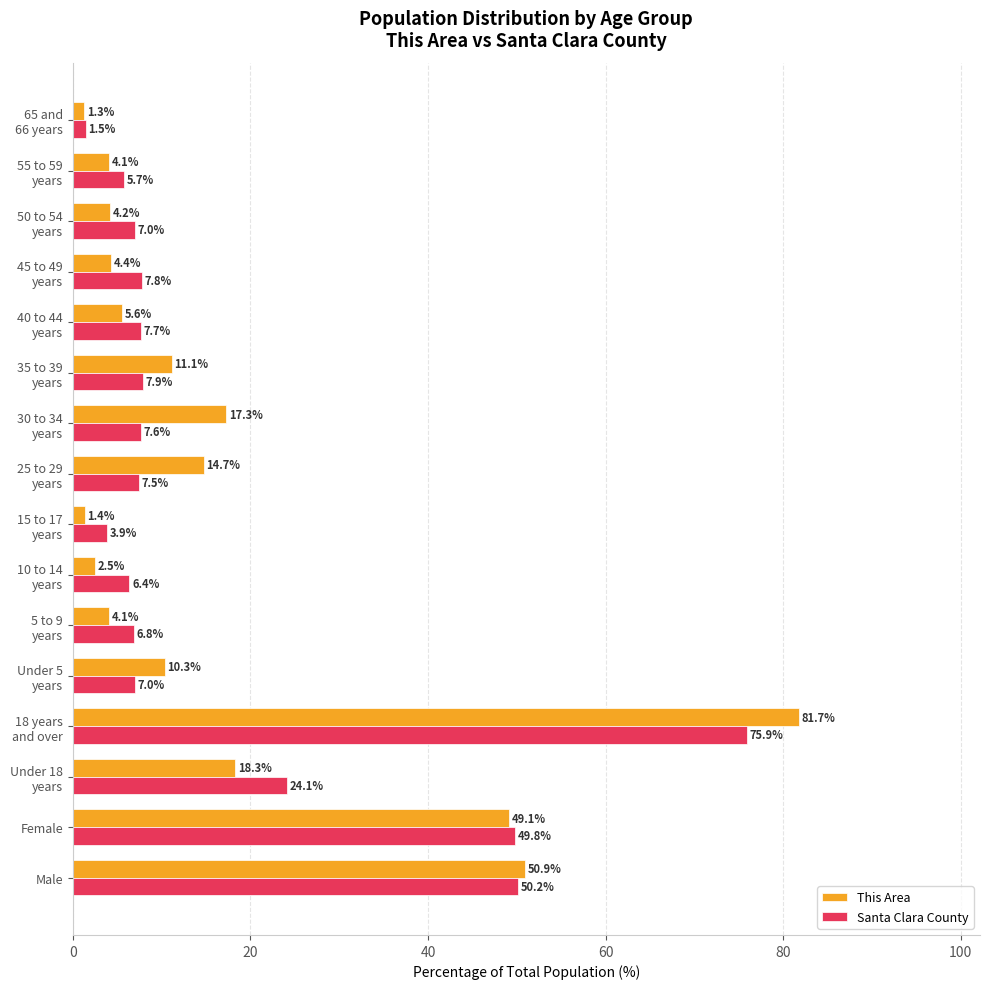

The Santa Clara County series shows 50.2 at Male. True or false?

True